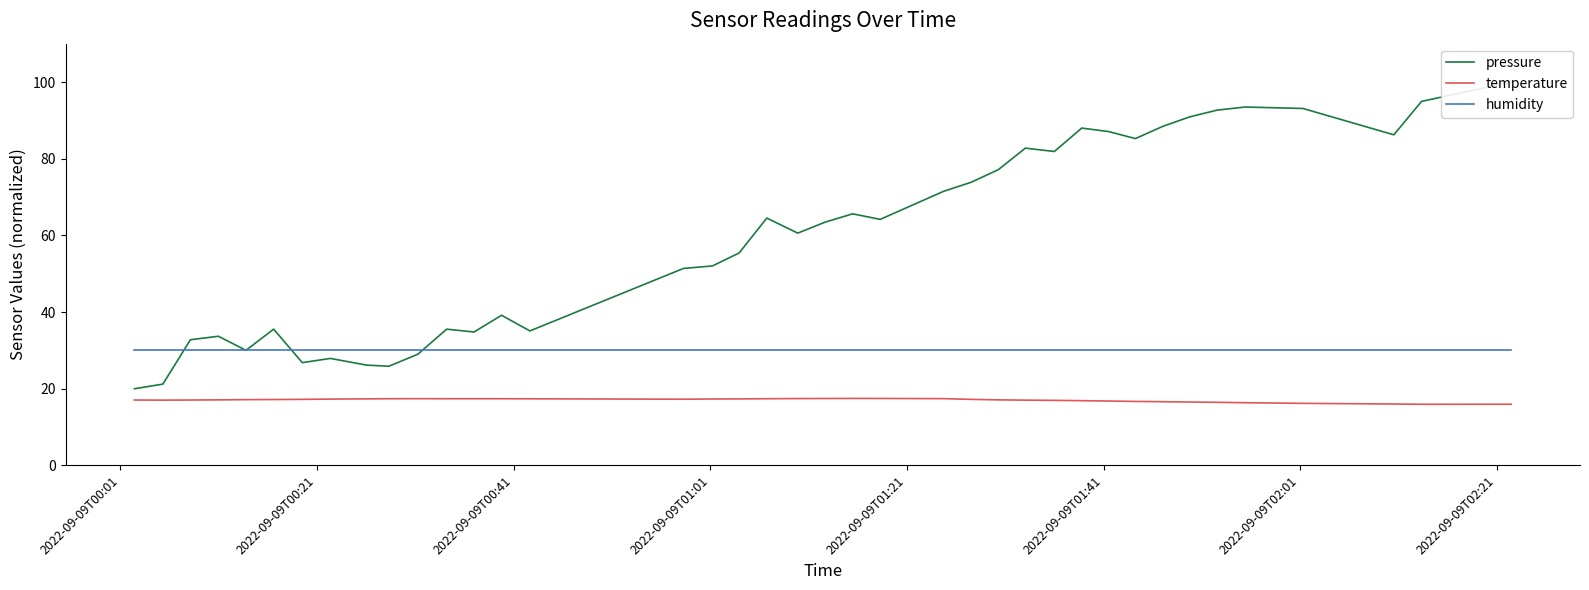

Which series has the largest range (max minus min)?

pressure